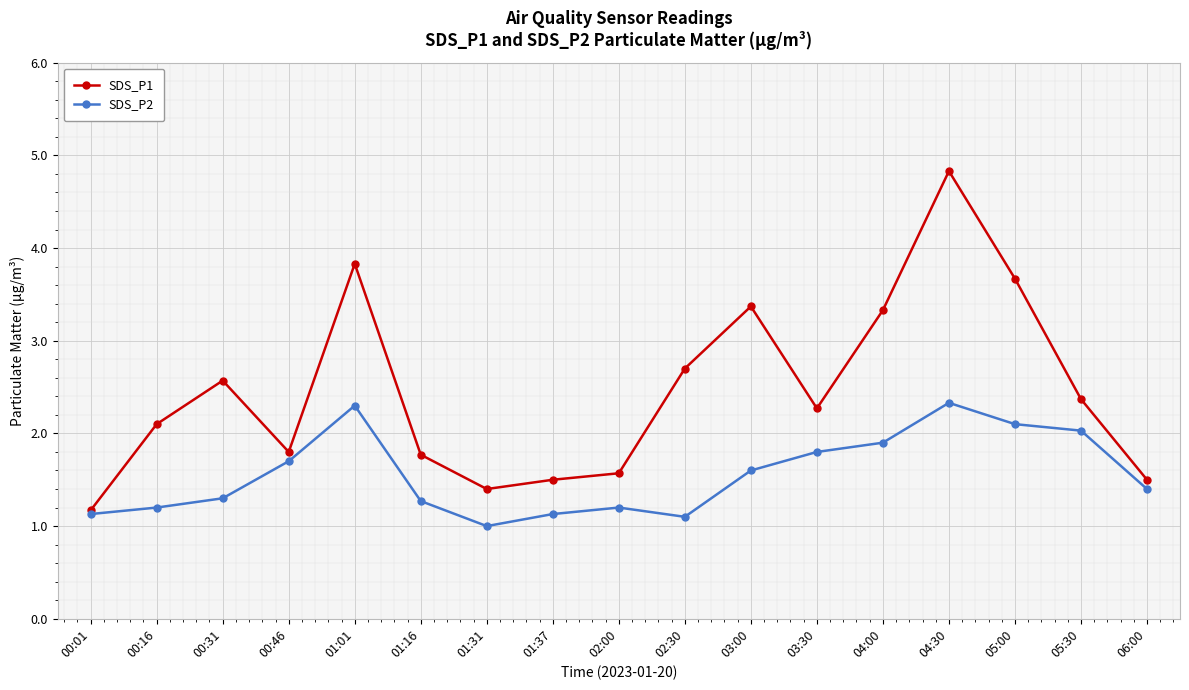

Is it true that SDS_P2 equals 0.7 at 04:30?

False